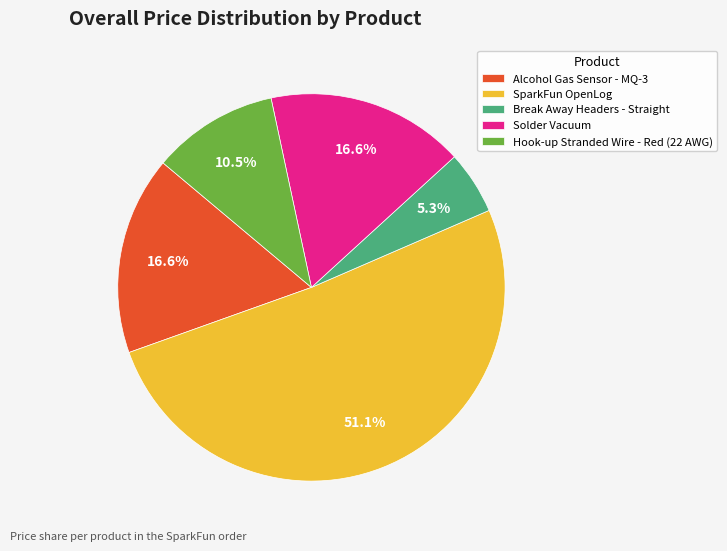

Do Solder Vacuum and Hook-up Stranded Wire - Red (22 AWG) together represent more than half of the pie?

No